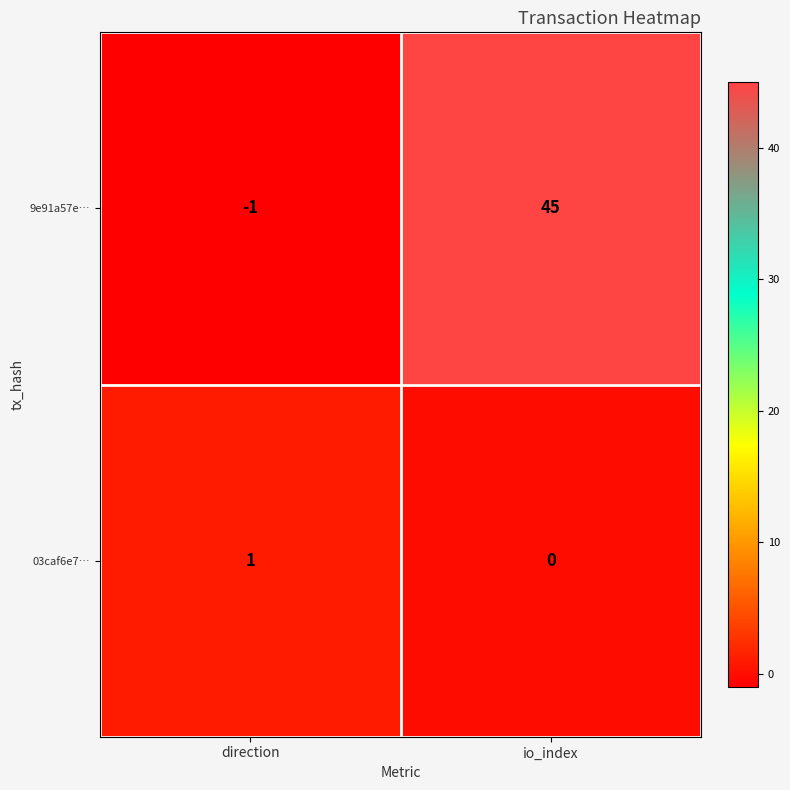

Which series changed the most between direction and io_index?

9e91a57e…